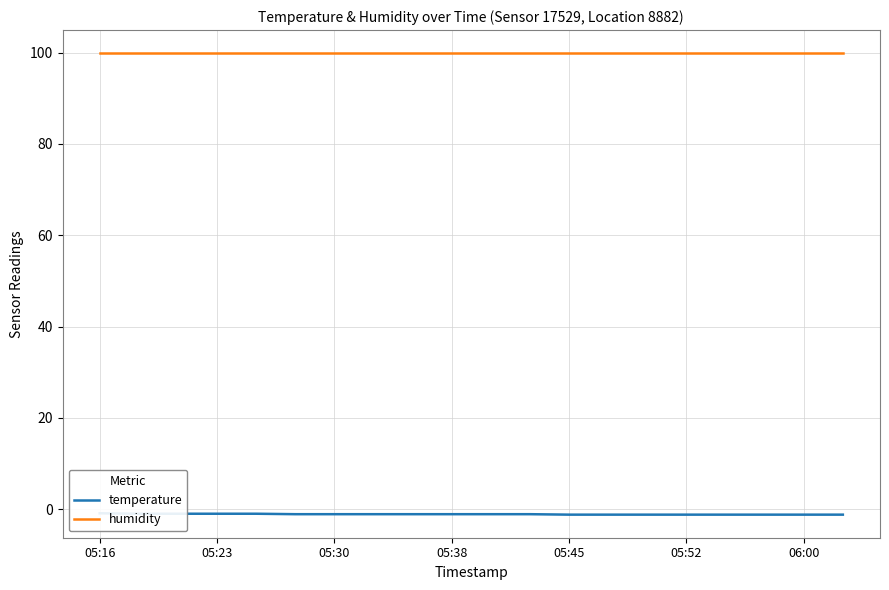

Reading right to left, transcribe all the data shown in this chart.

temperature: -1.2	-1.2	-1.2	-1.2	-1.2	-1.2	-1.2	-1.2	-1.1	-1.1	-1.1	-1.1	-1.1	-1.1	-1.1	-1.0	-1.0	-1.0	-1.0	-0.9
humidity: 99.9	99.9	99.9	99.9	99.9	99.9	99.9	99.9	99.9	99.9	99.9	99.9	99.9	99.9	99.9	99.9	99.9	99.9	99.9	99.9